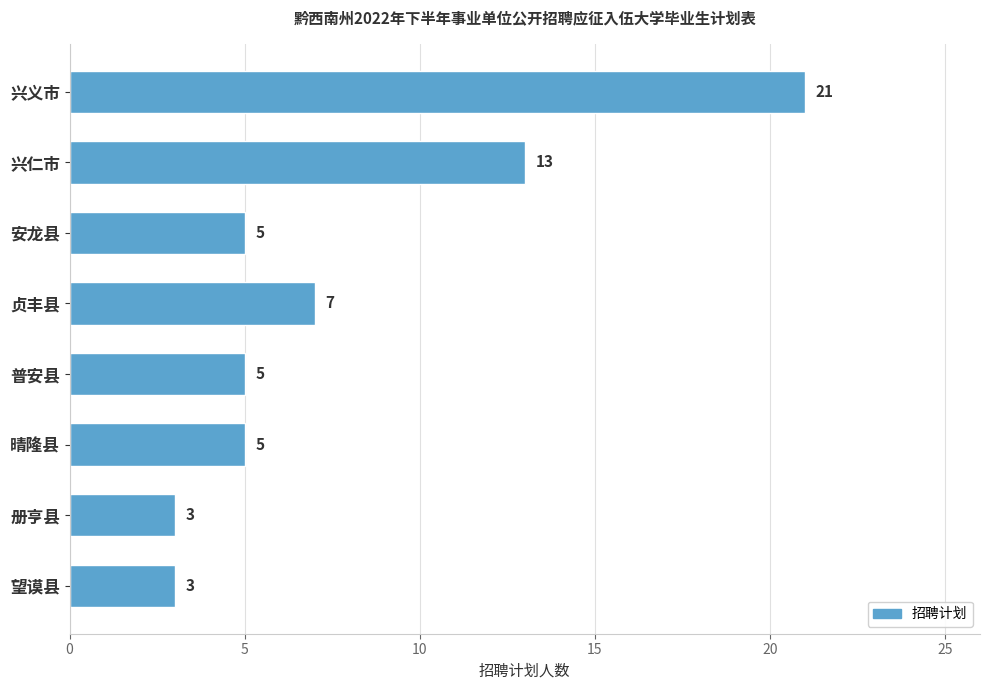

How many bars are there in total?

8